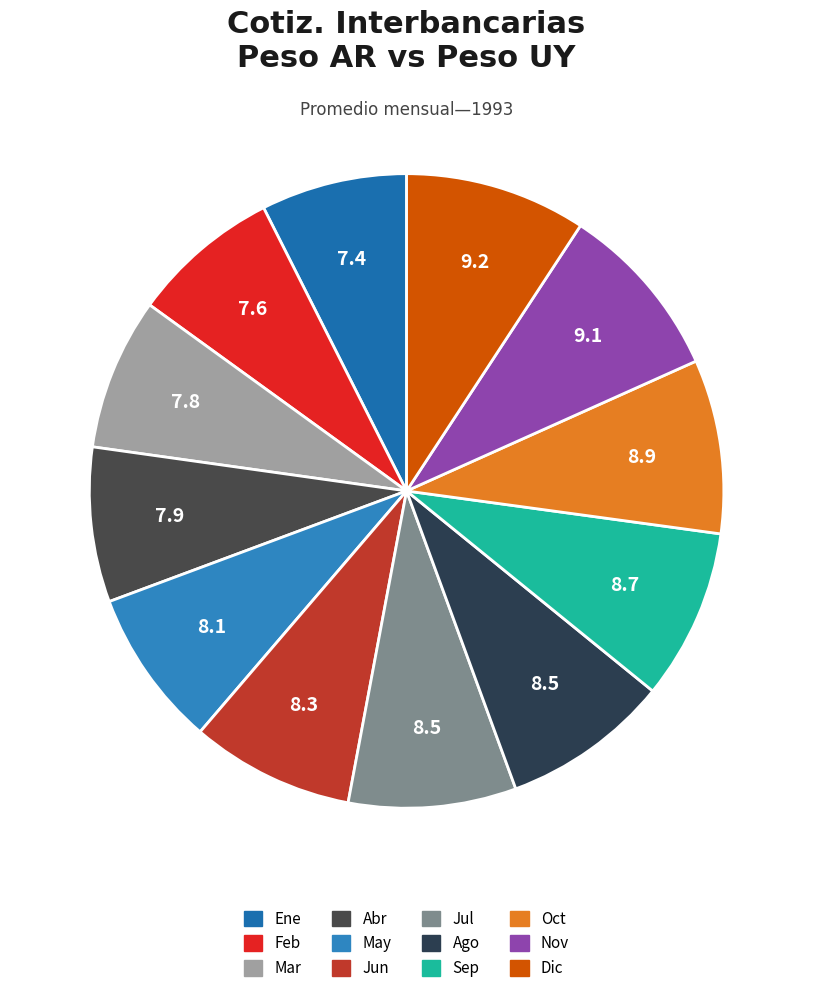

Between May and Ago, which is larger?

Ago